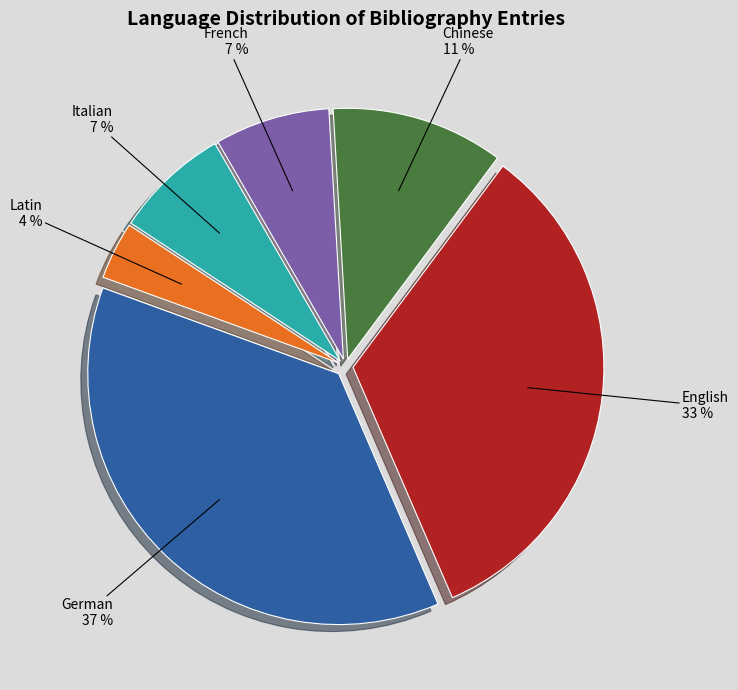

Count the number of slices in the pie.

6